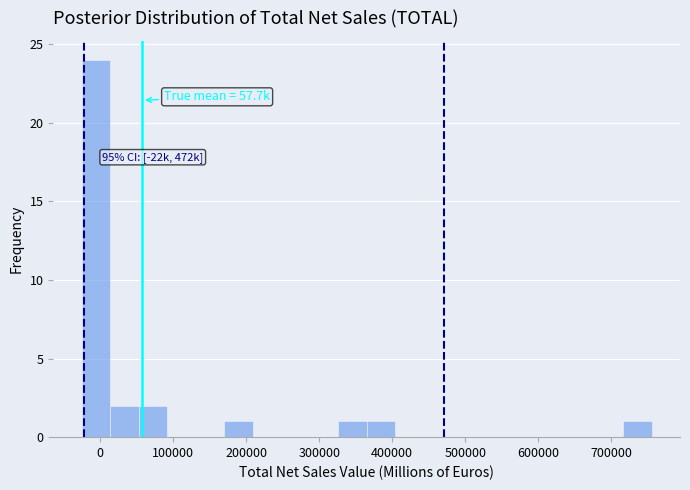

Around what value on the x-axis is the tallest bar? Give the approximate position of its centre, as read against the axis.

-10000